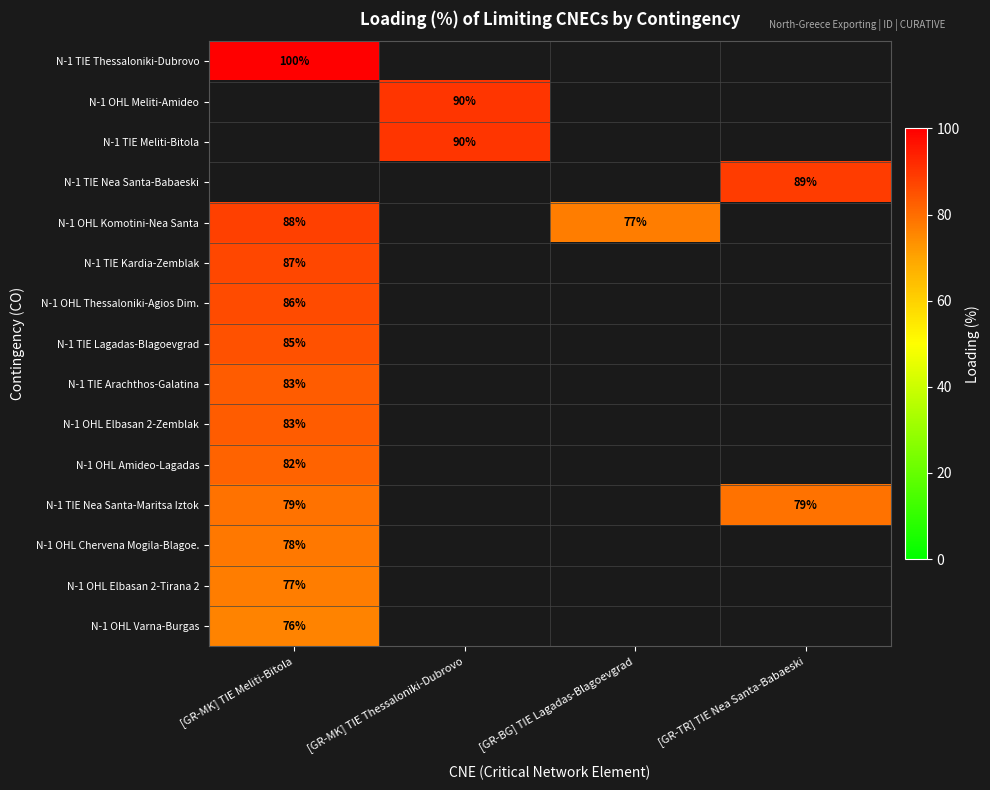

True or false: N-1 TIE Arachthos-Galatina has a value of 83 at [GR-MK] TIE Meliti-Bitola.

True